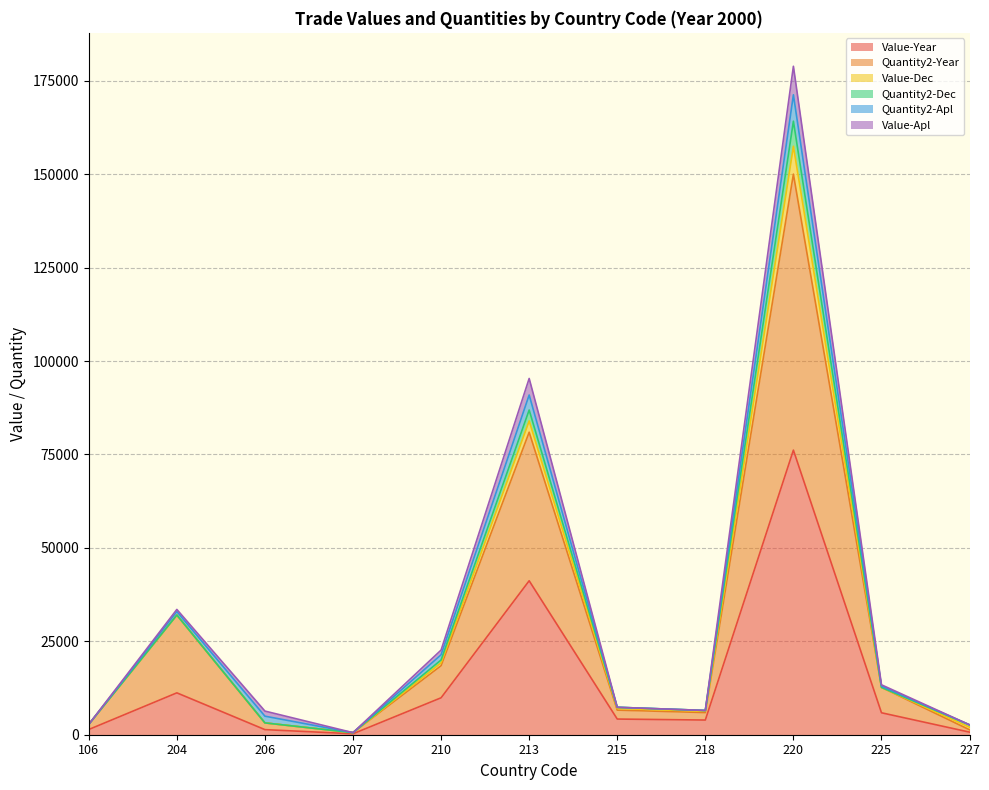

At which category does Value-Year reach its first local peak?

204